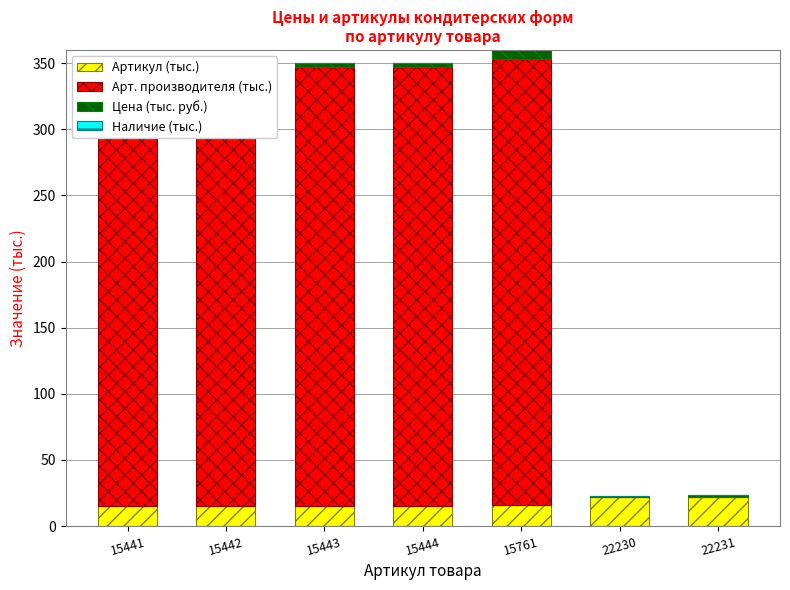

The Артикул (тыс.) series shows 8.0 at 22230. True or false?

False